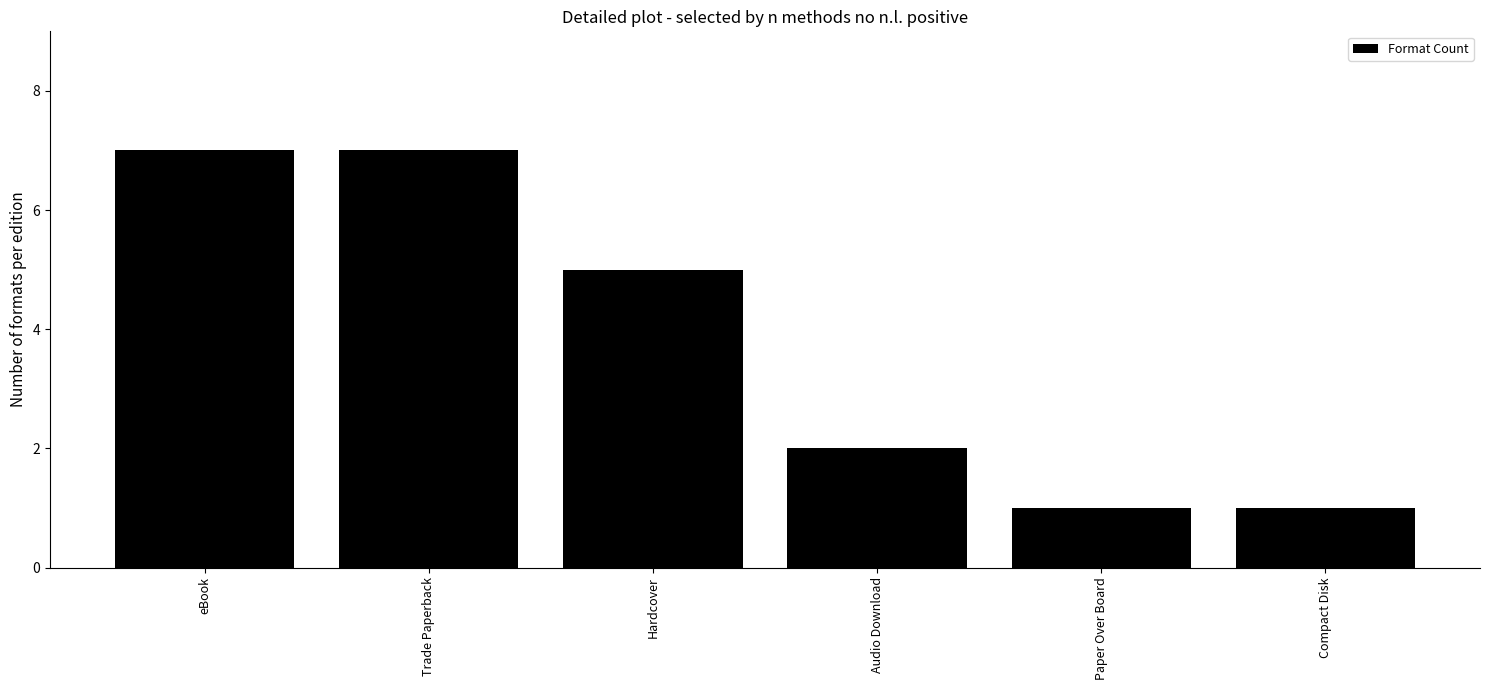

Count the values in the range 1 to 7.

6